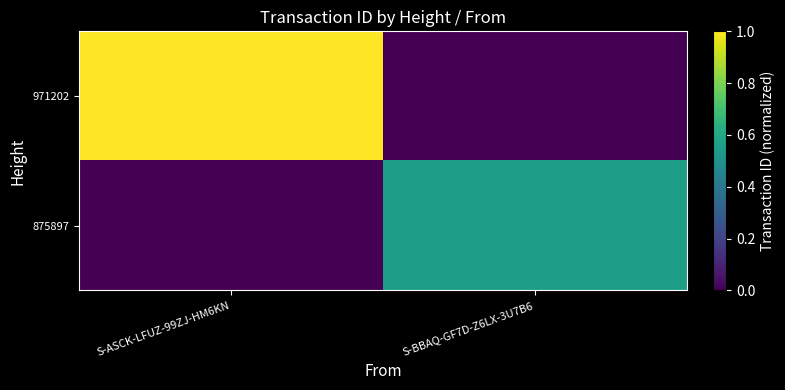

Reading left to right, what are all the values shown in this chart?

971202: S-ASCK-LFUZ-99ZJ-HM6KN=1.0	S-BBAQ-GF7D-Z6LX-3U7B6=0.0
875897: S-ASCK-LFUZ-99ZJ-HM6KN=0.0	S-BBAQ-GF7D-Z6LX-3U7B6=0.6